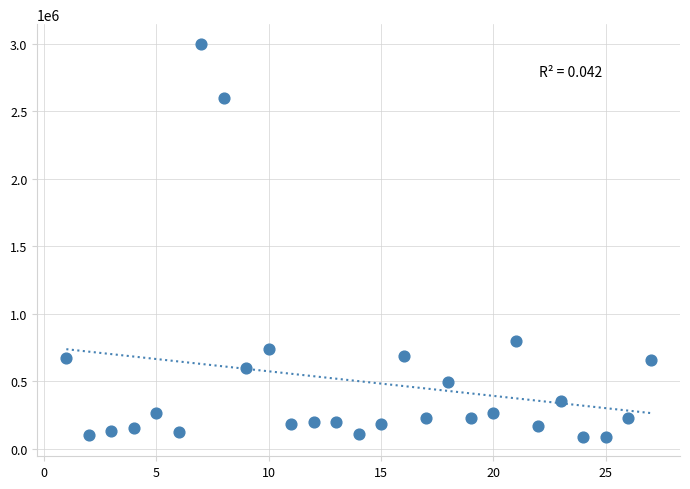

What Y value in the scatter plot is closest to 1544500?

800000